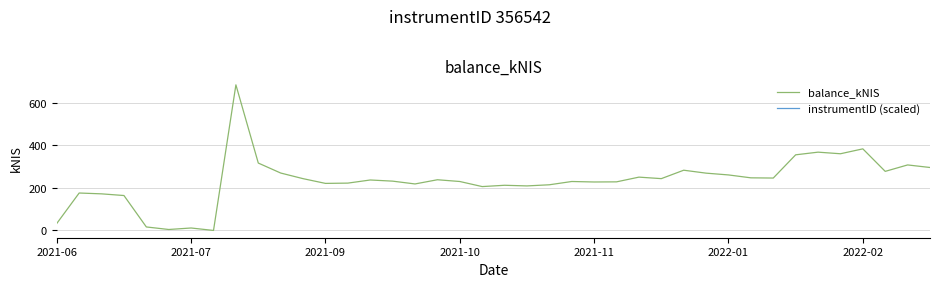

How many distinct data groups are displayed?

2